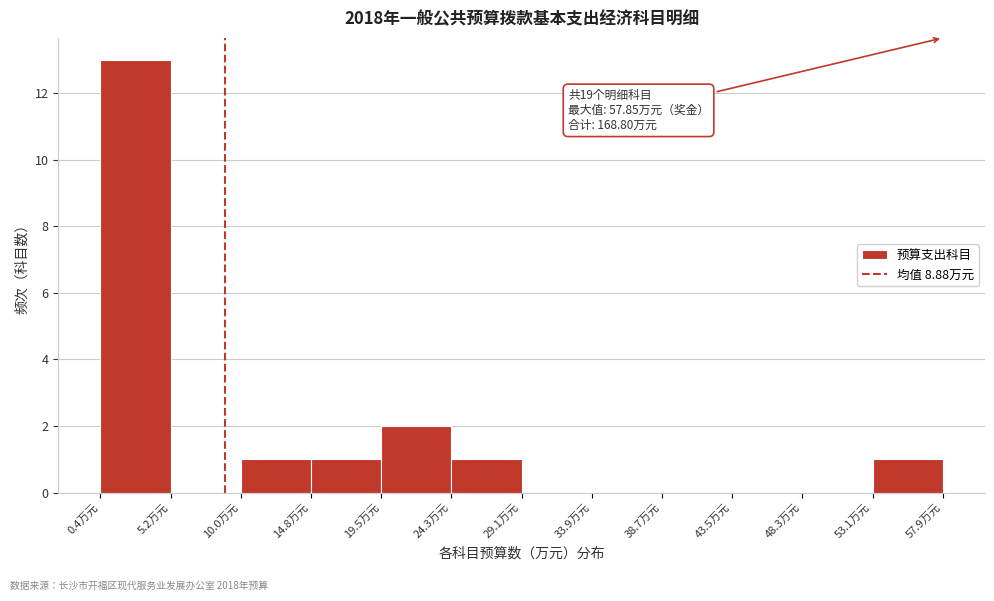

Which range on the x-axis has the tallest bar?

0.5 to 5.0